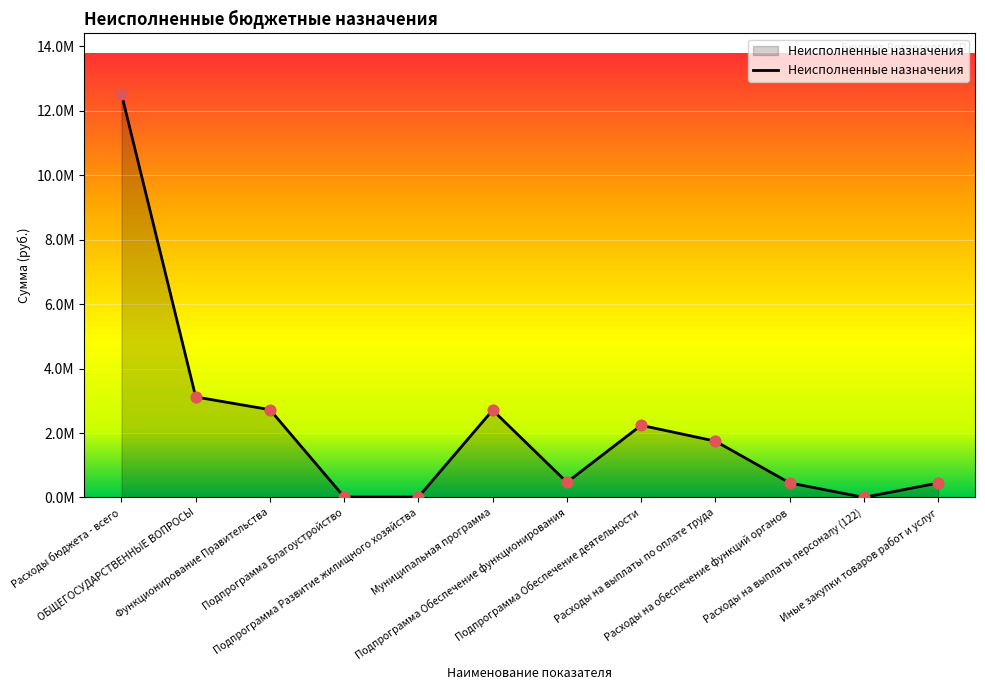

Between Расходы на выплаты персоналу (122) and ОБЩЕГОСУДАРСТВЕННЫЕ ВОПРОСЫ, which is larger?

ОБЩЕГОСУДАРСТВЕННЫЕ ВОПРОСЫ